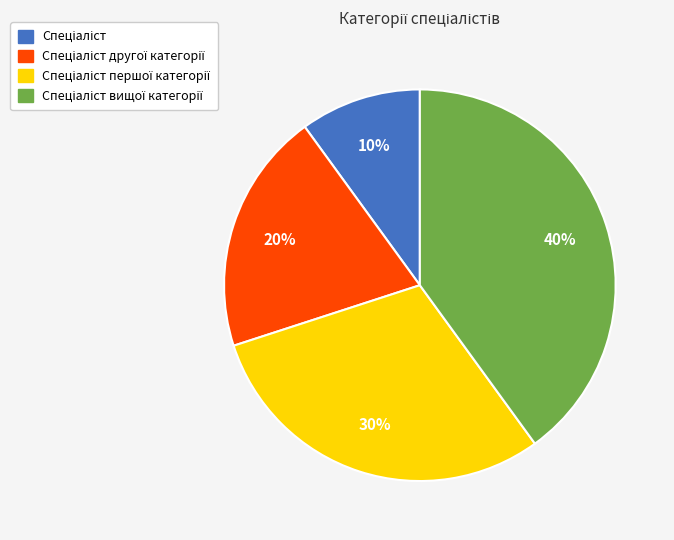

Does any single category account for the majority?

No